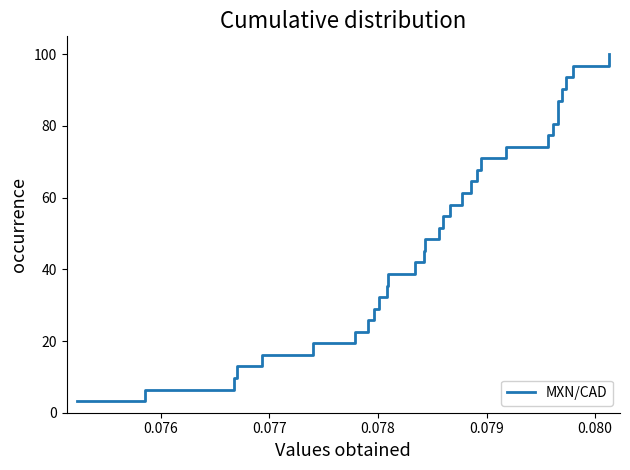

How many lines are shown in the chart?

1